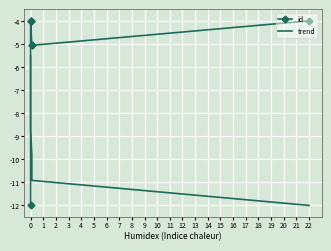

At which label is trend closest to -8?

2